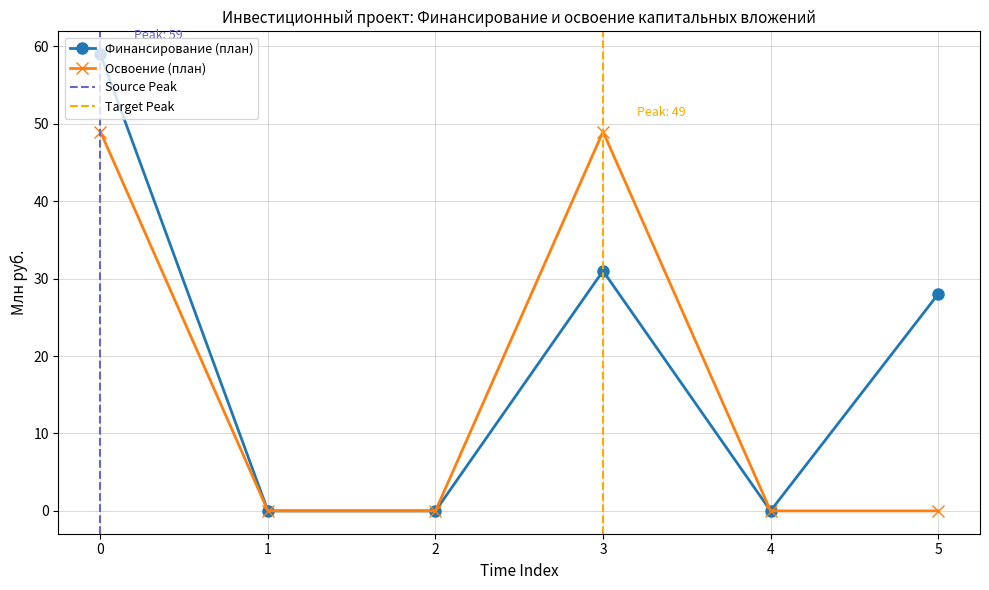

True or false: Финансирование (план) and Освоение (план) intersect in this chart.

False